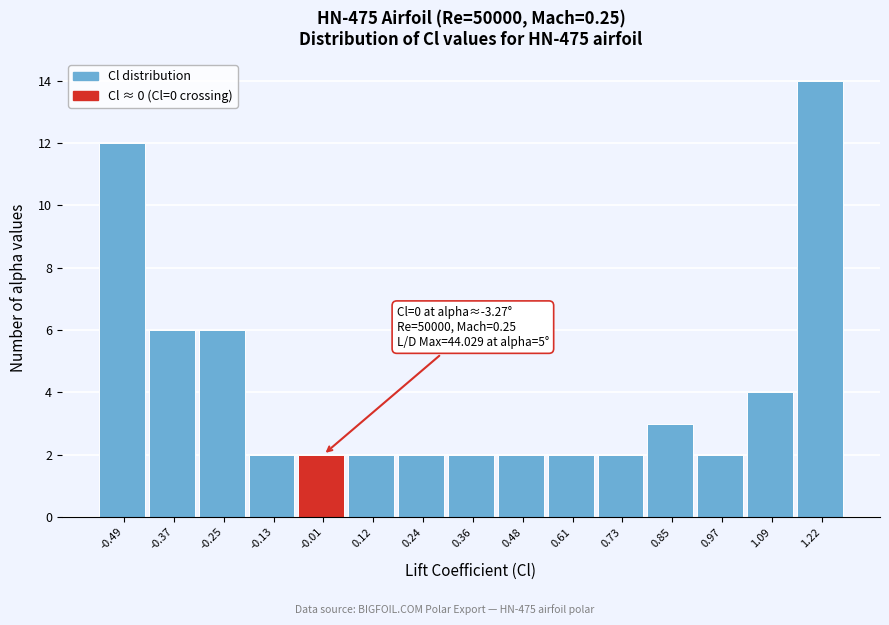

Over which range of the x-axis is the bar tallest?

1.16 to 1.28